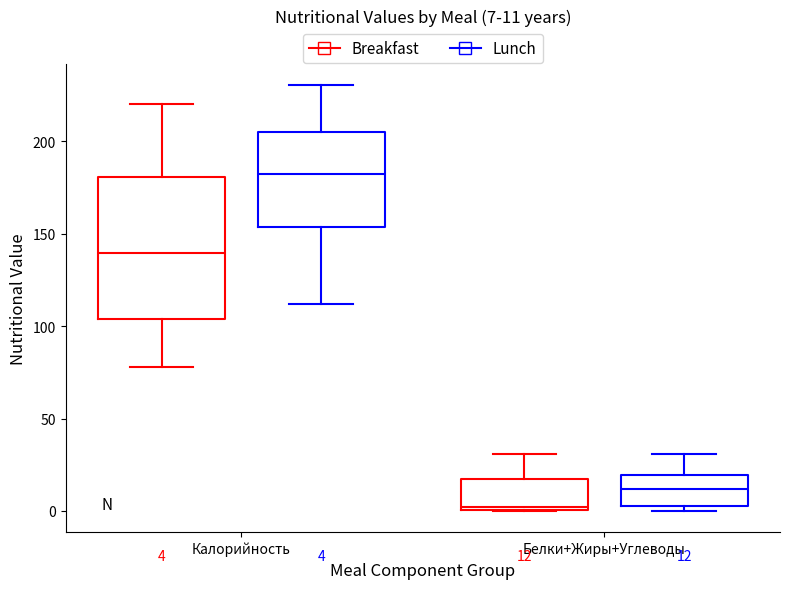

Which box is the tallest, from its lower edge to its upper edge?

Калорийность (Breakfast)